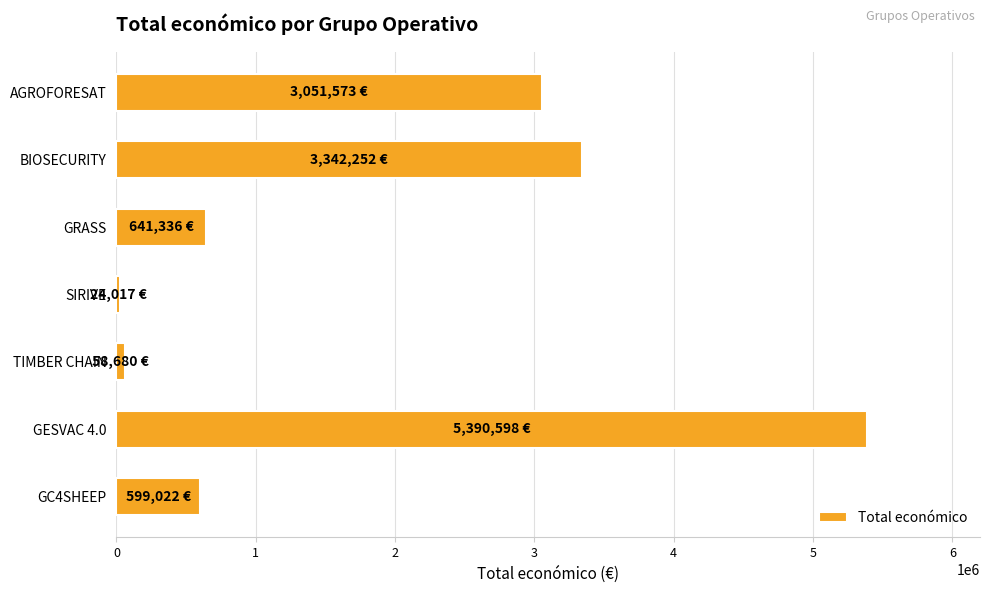

True or false: the data shows 1937827 at BIOSECURITY.

False